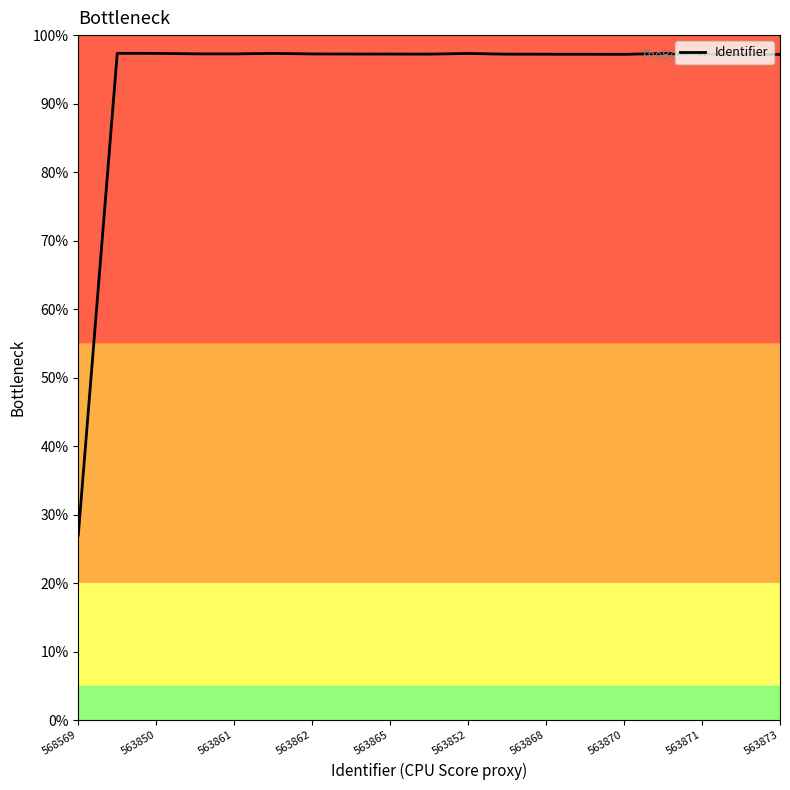

What is the difference between the maximum and minimum values?

70.3